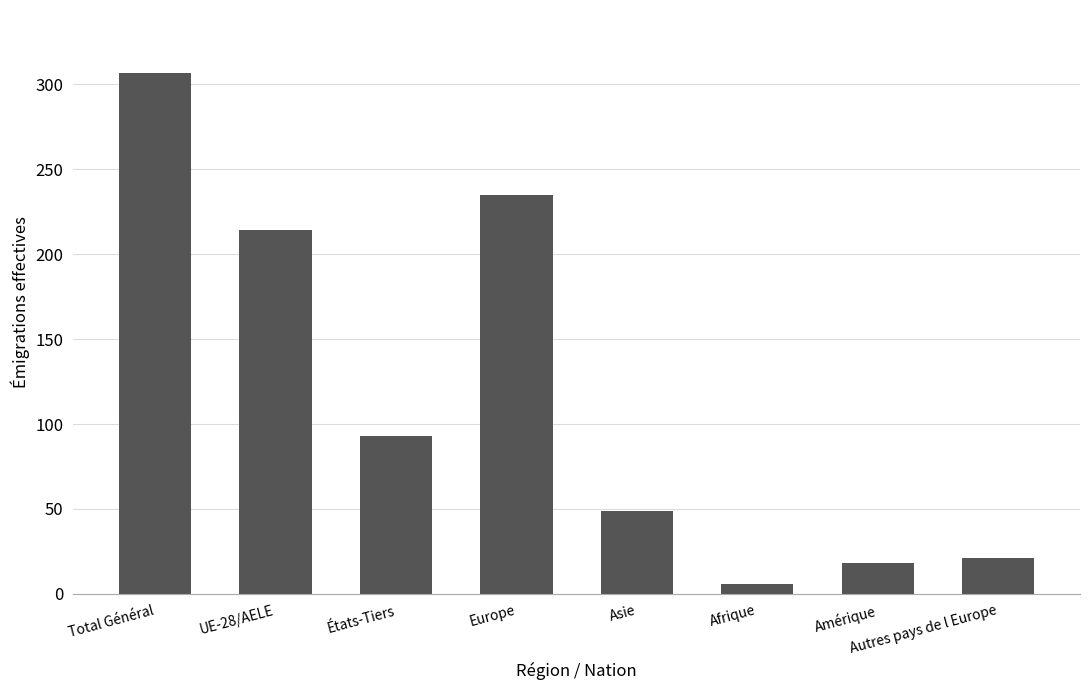

Are the bars horizontal?

No